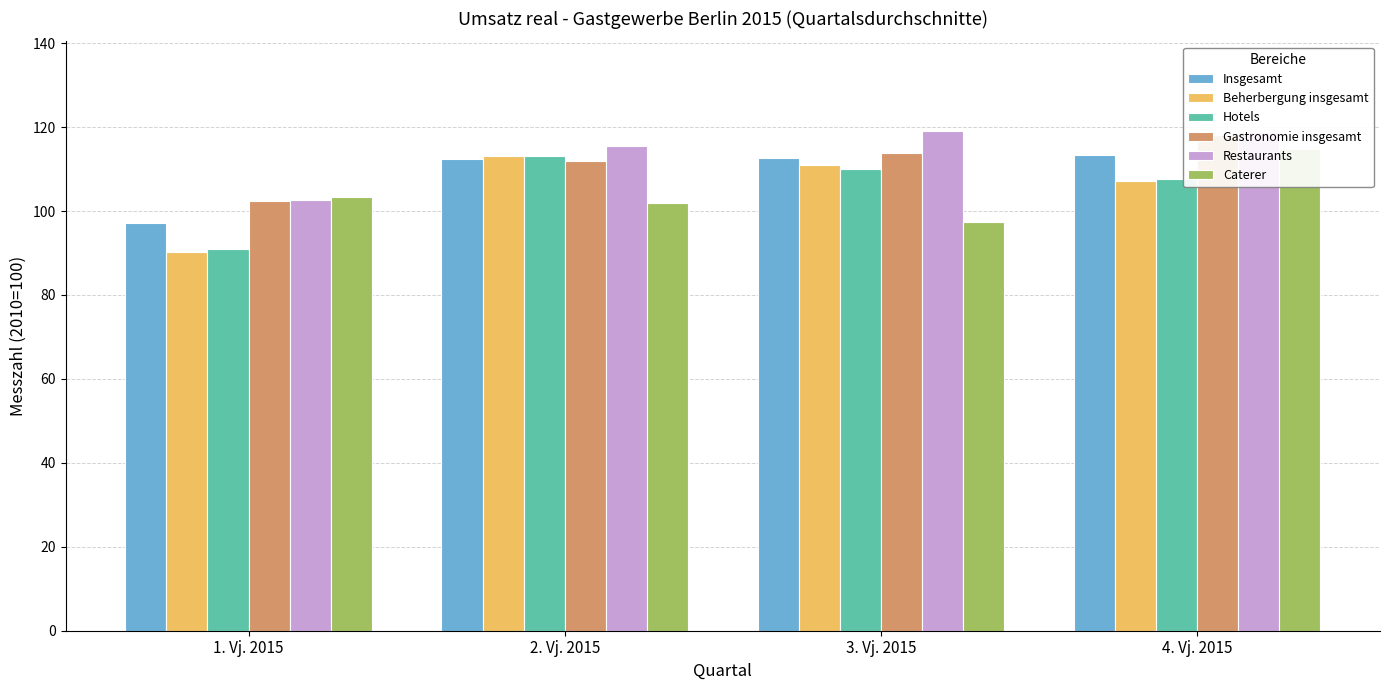

At how many categories does at least one series exceed 108?

3